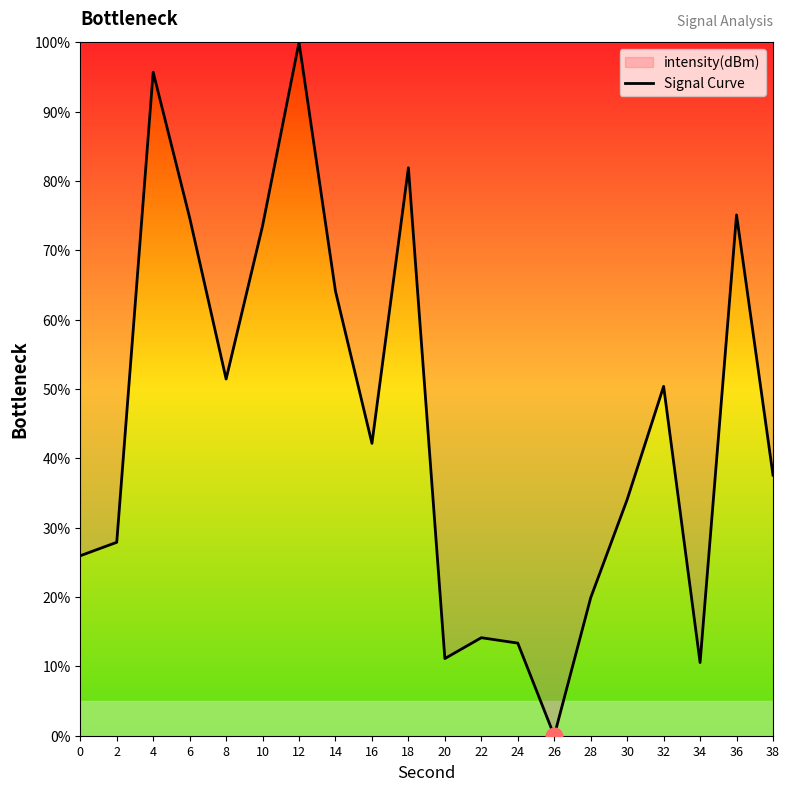

What value does the data have at 36?

75.1